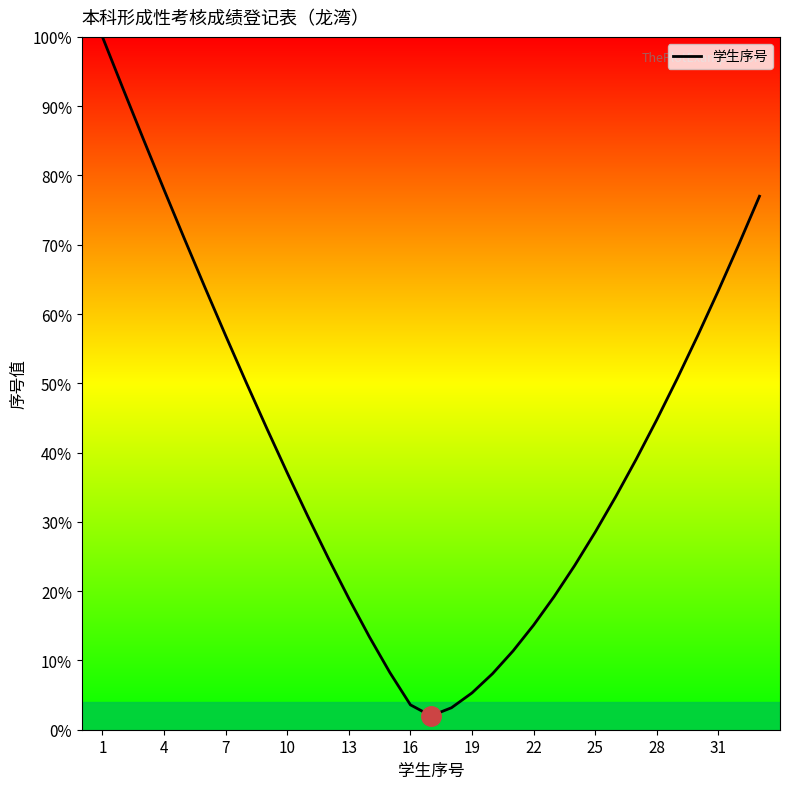

What is the difference between the maximum and minimum values?

98.0